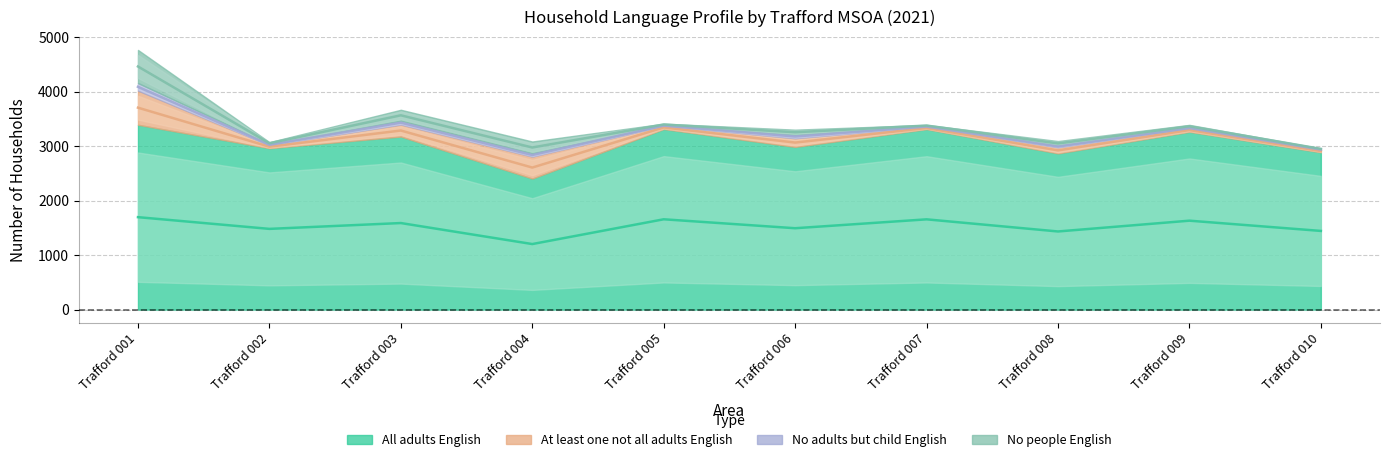

At how many categories does at least one series exceed 316?

10